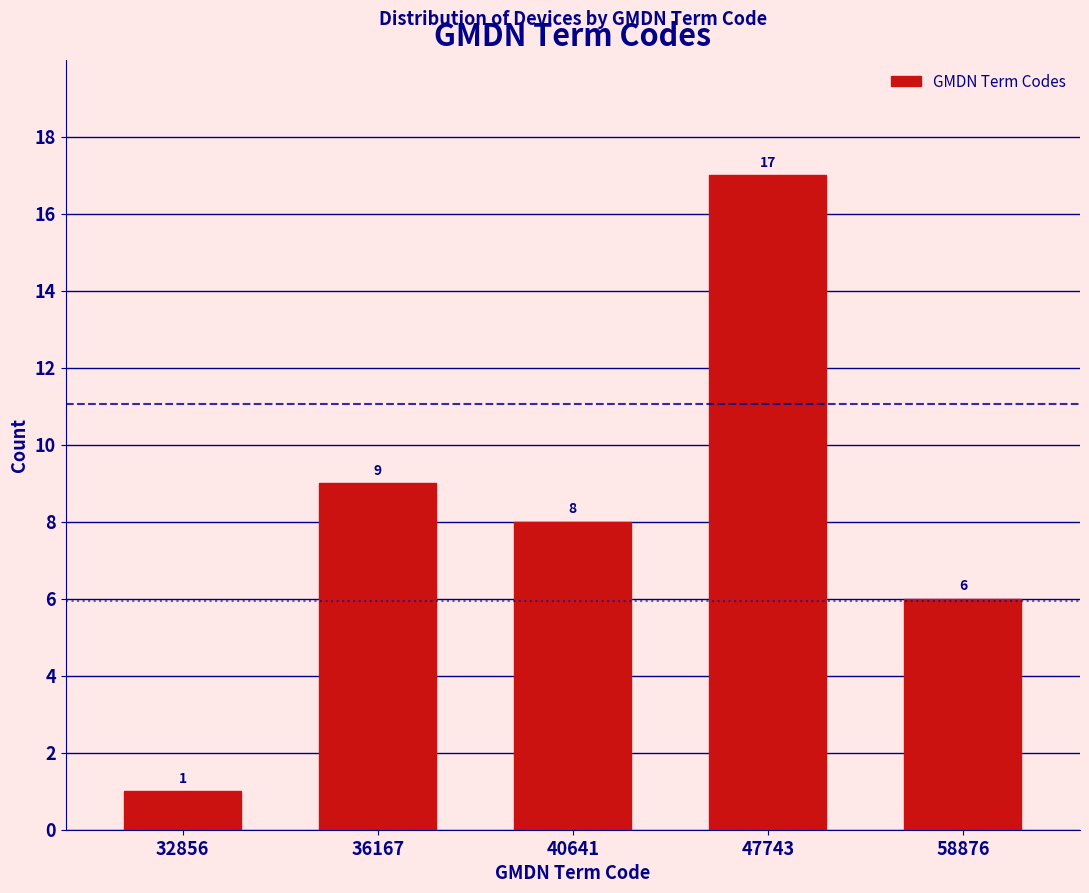

Reading right to left, list all the values displayed in this chart.

58876=6	47743=17	40641=8	36167=9	32856=1